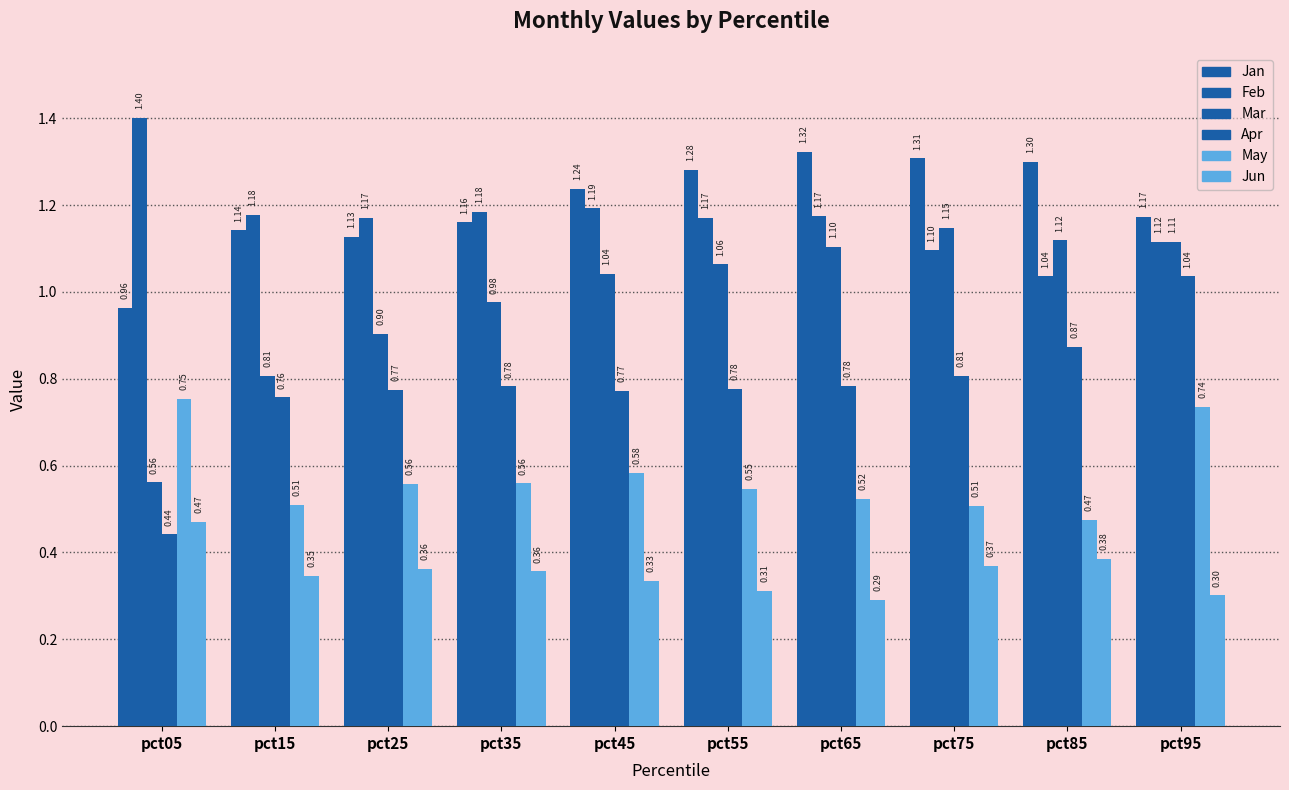

Is the value of Jan at pct05 greater than the value of Mar at pct95?

No